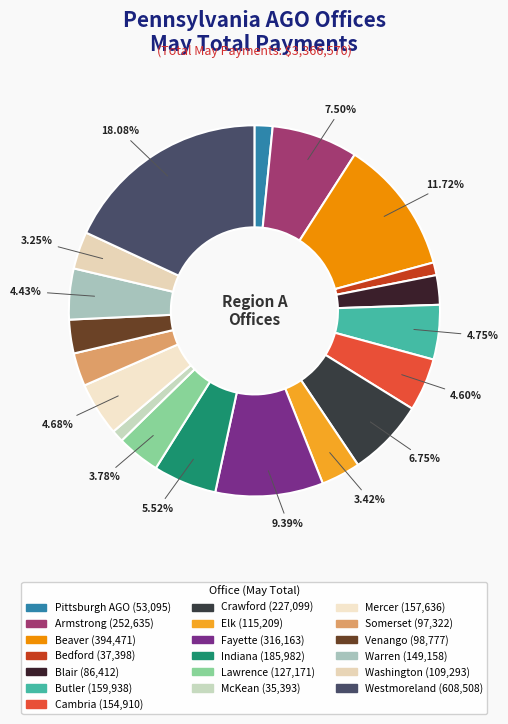

How many slices are in this pie chart?

19